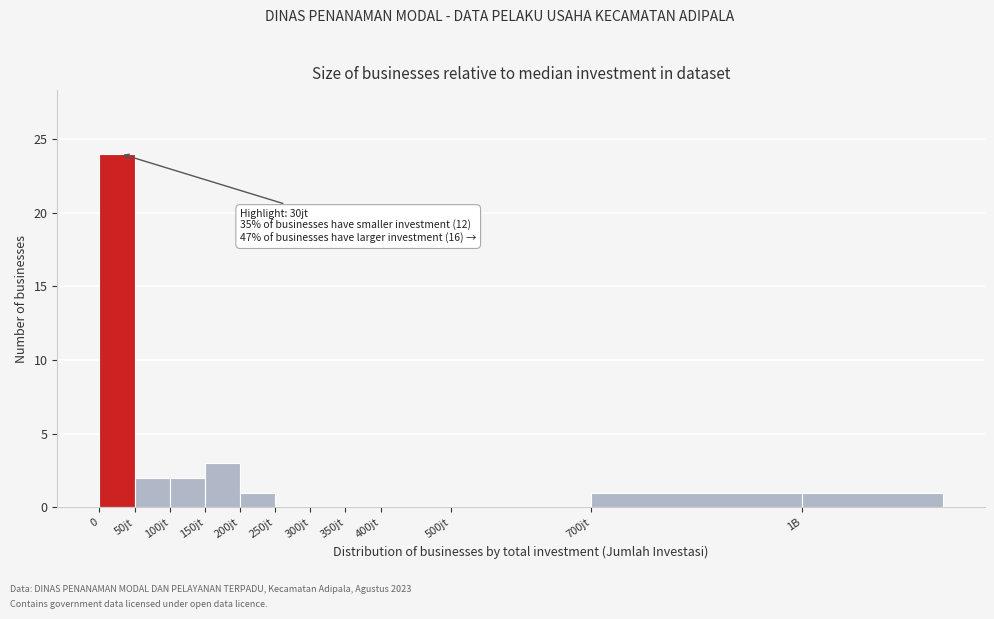

Reading right to left, transcribe all the data shown in this chart.

1B=1	700jt=1	500jt=0	400jt=0	350jt=0	300jt=0	250jt=0	200jt=1	150jt=3	100jt=2	50jt=2	0=24